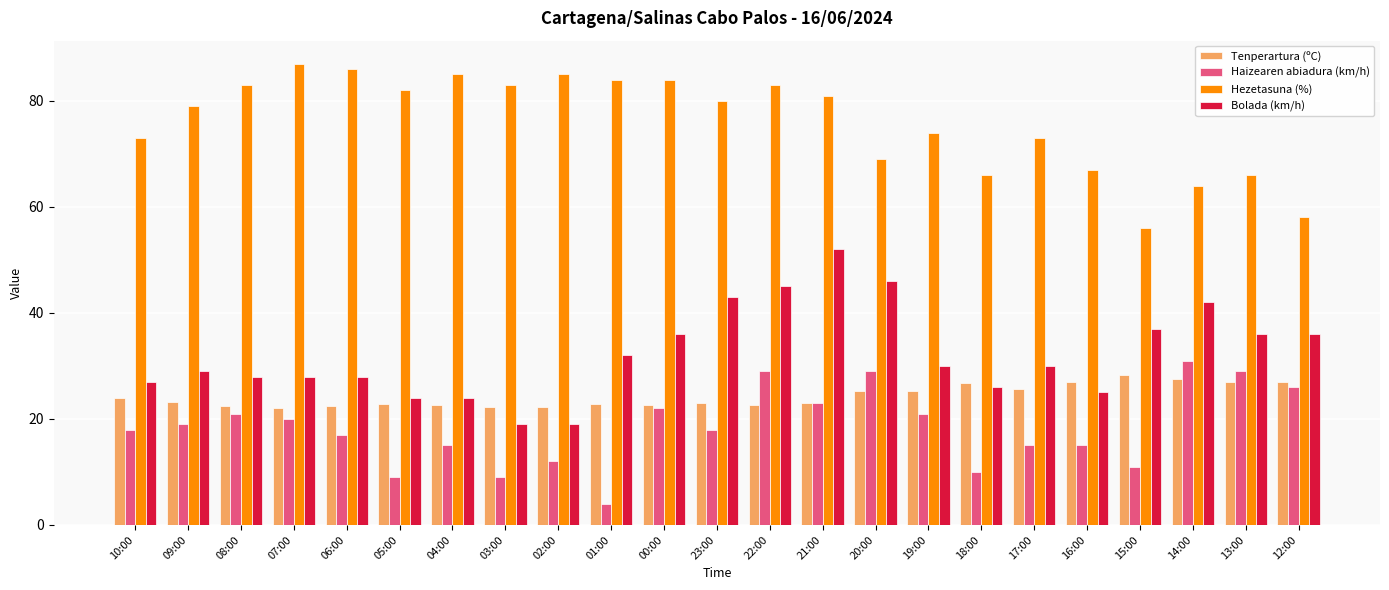

What position from the left is 16:00?

19